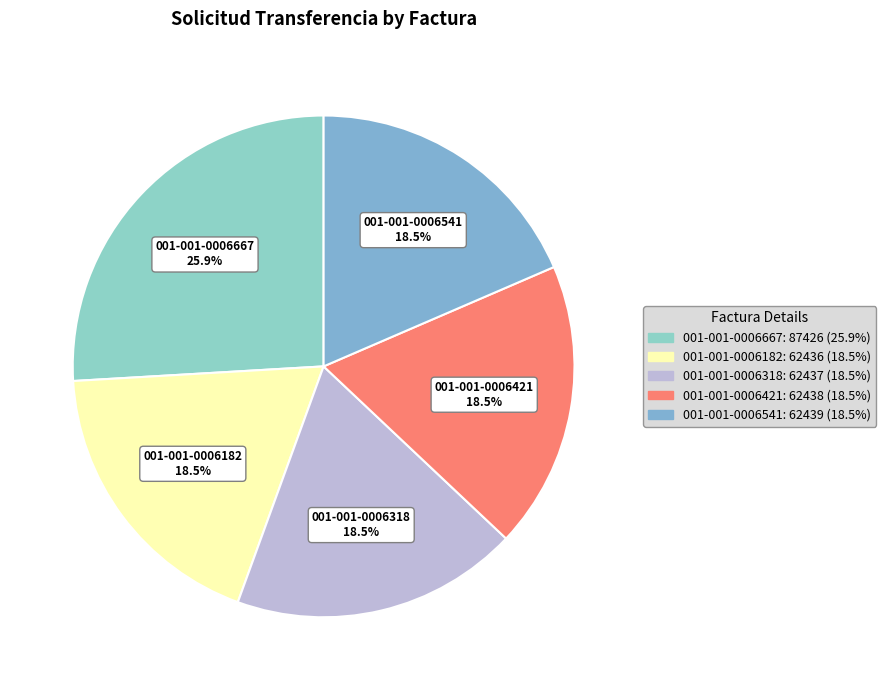

Is 001-001-0006182 the majority of the pie?

No